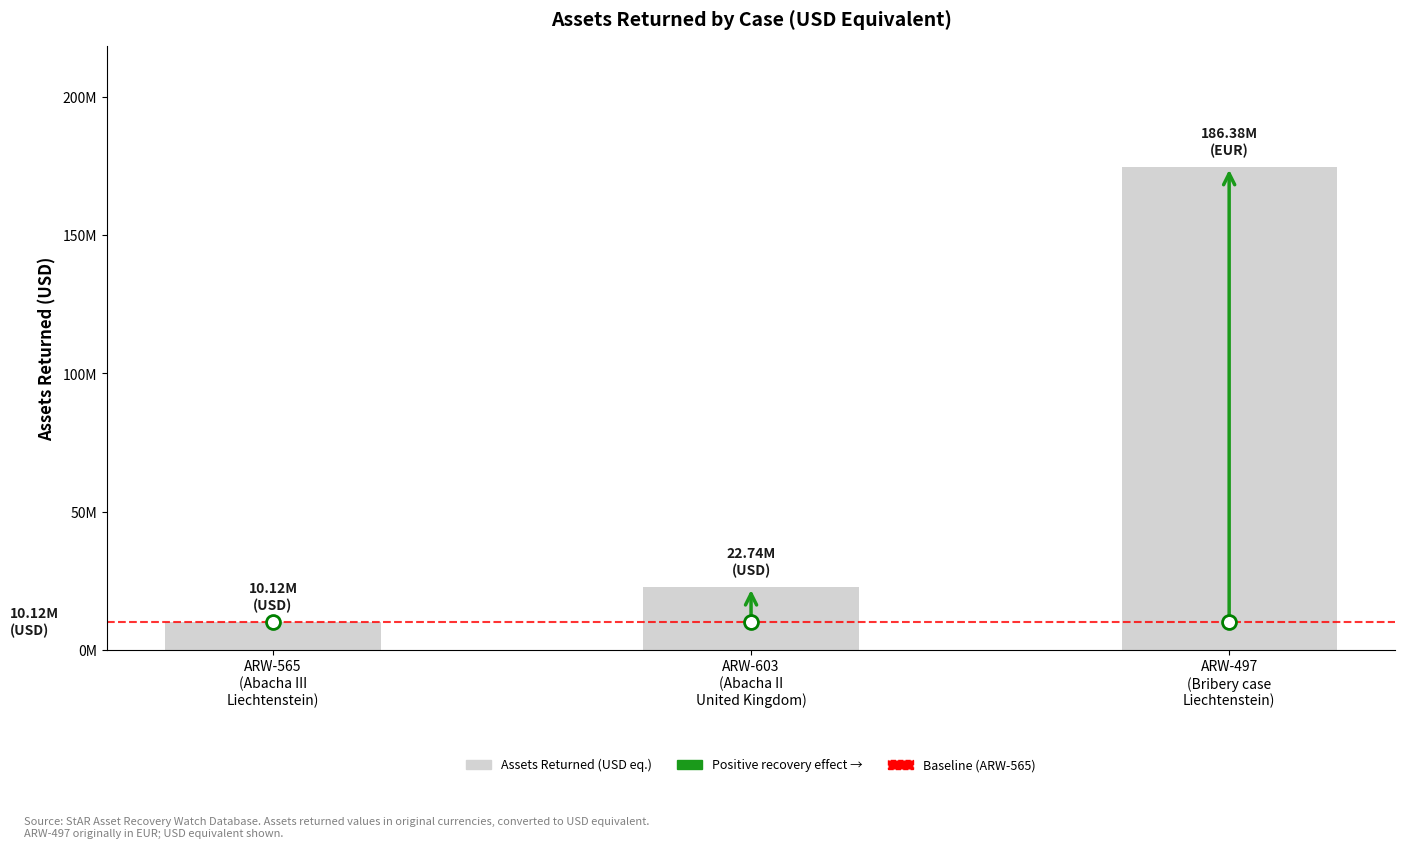

What is the greatest value displayed?

174633249